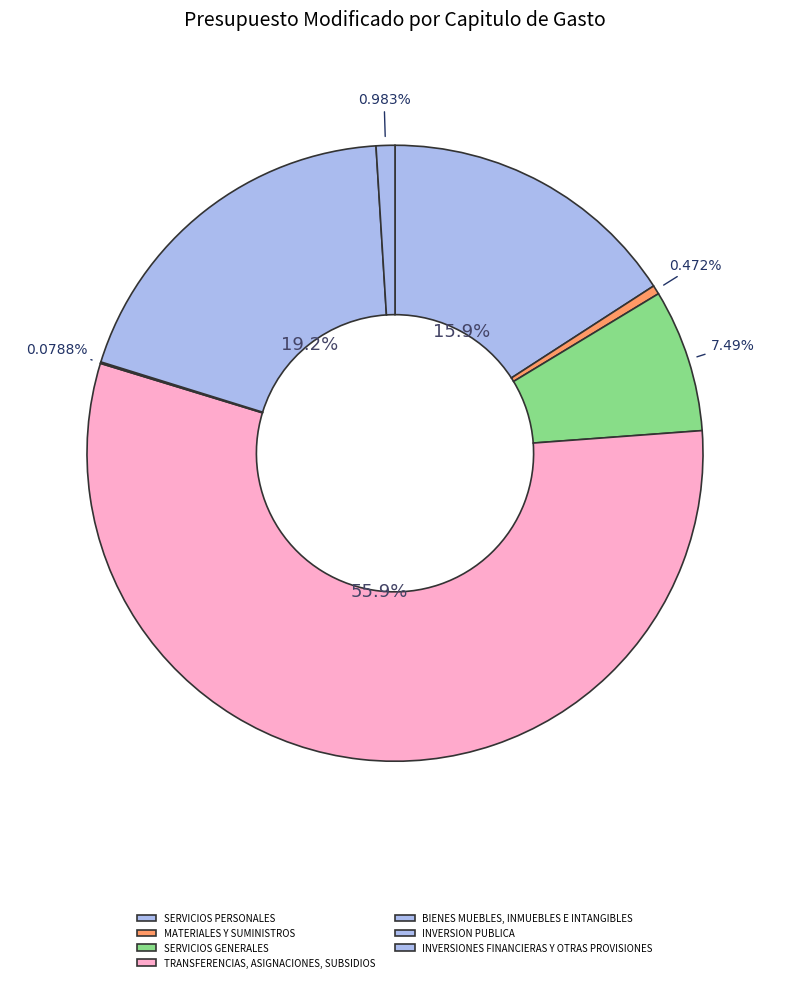

The INVERSIONES FINANCIERAS Y OTRAS PROVISIONES slice represents 1% of the pie. True or false?

True